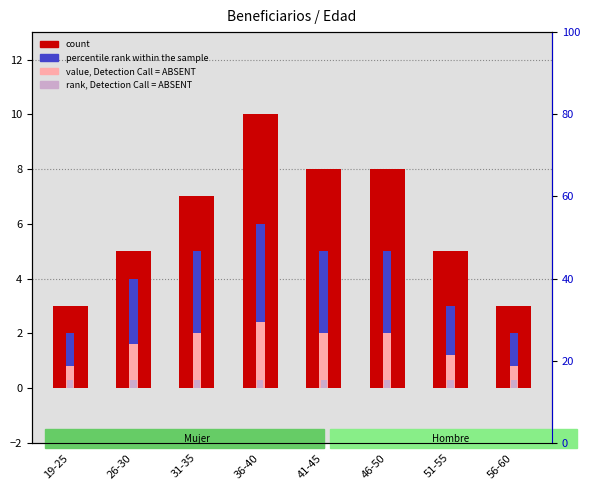

Is the value of percentile rank within the sample at 51-55 greater than the value of count at 19-25?

No